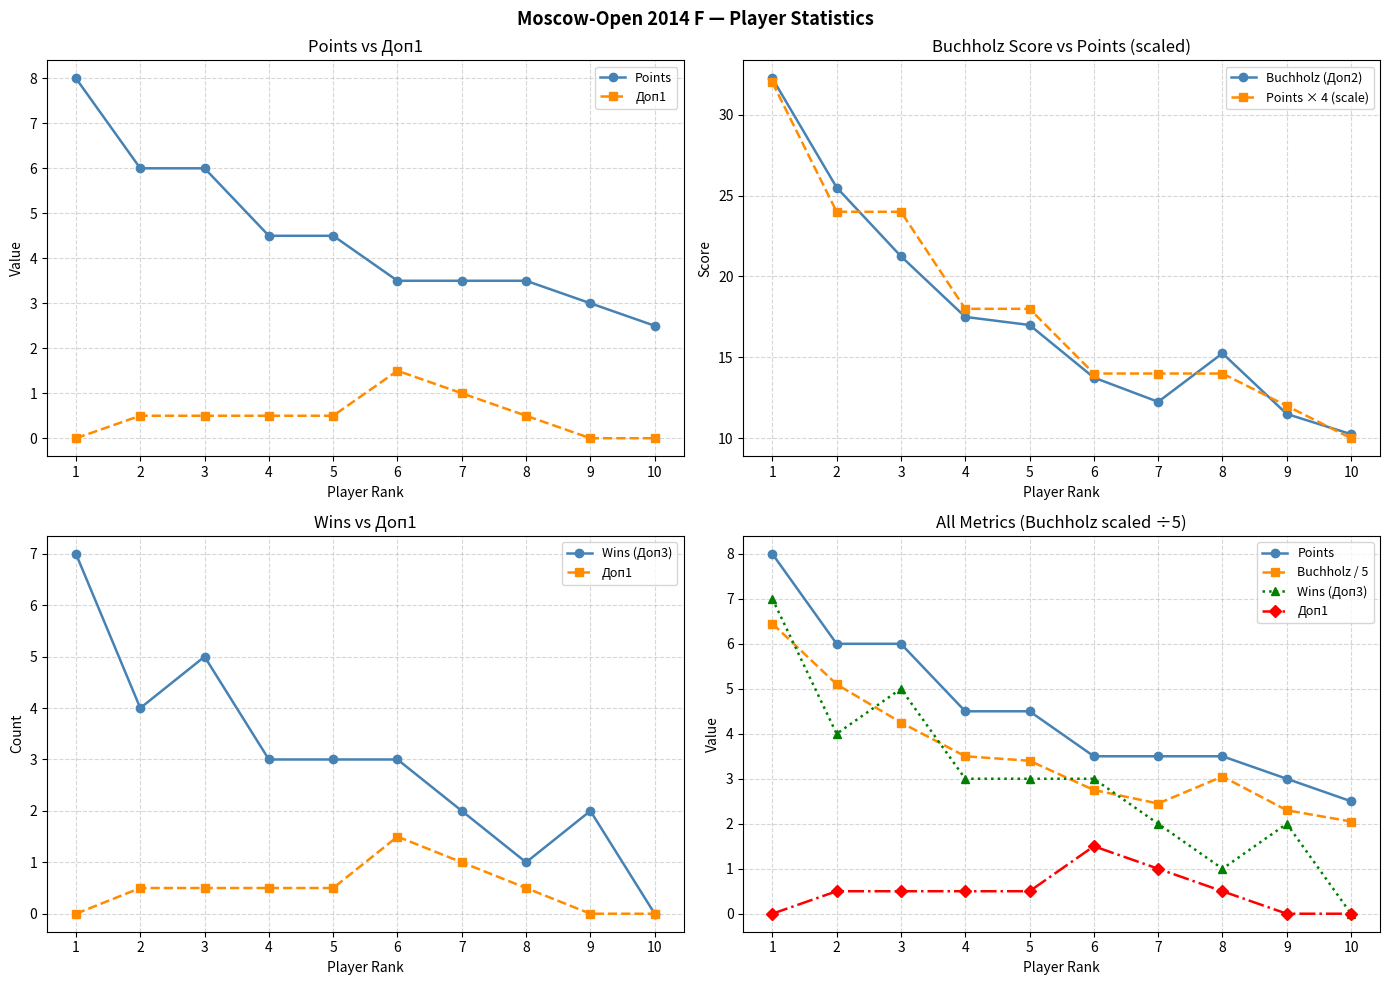

At which category does the chart reach its peak across all series?

1